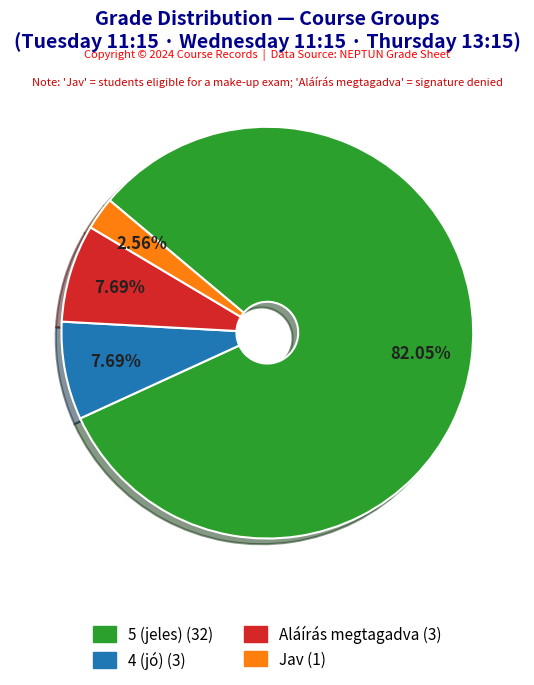

To the nearest percent, what percentage of the pie is 5 (jeles)?

82%